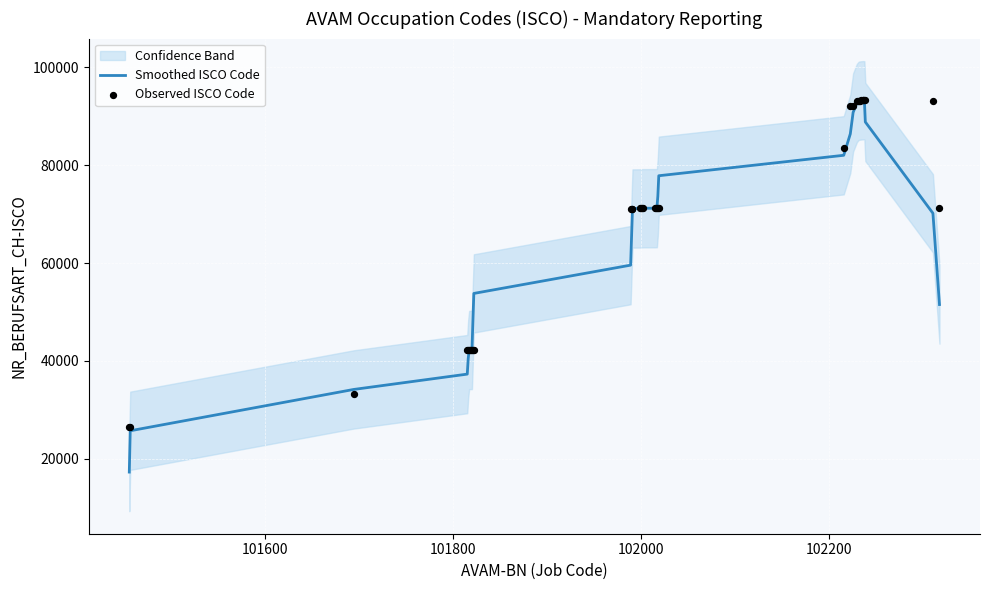

At how many categories does at least one series exceed 55319?

26